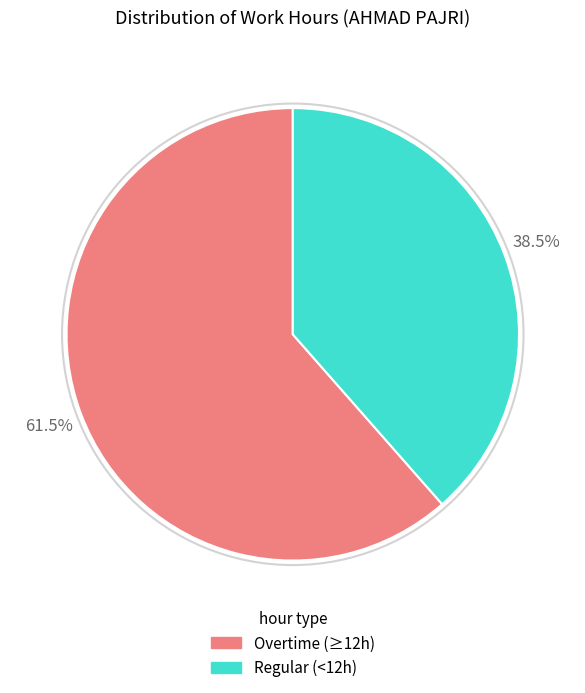

Is there any slice that represents more than half of the pie?

Yes